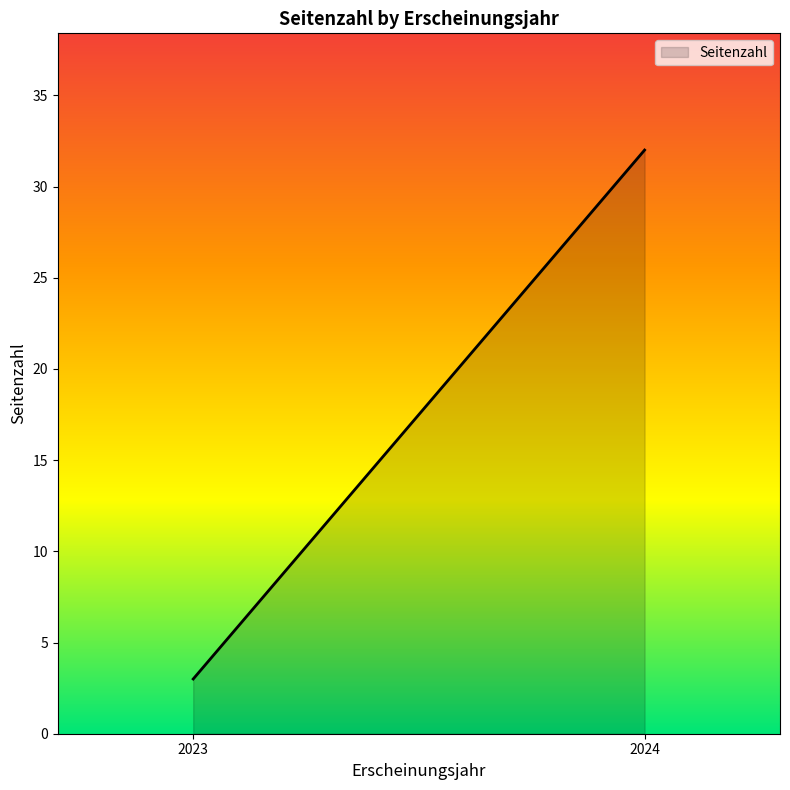

What is the approximate value at 2024, to the nearest 5?

30